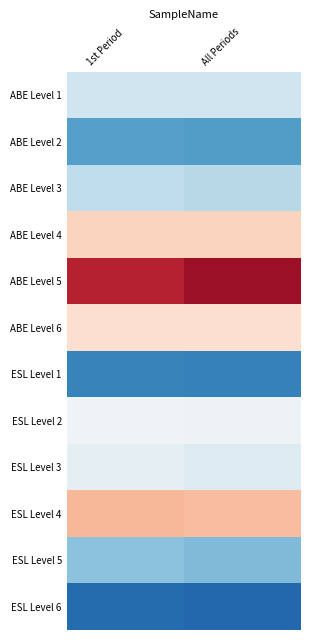

What is the total value across all series at All Periods?

3.3